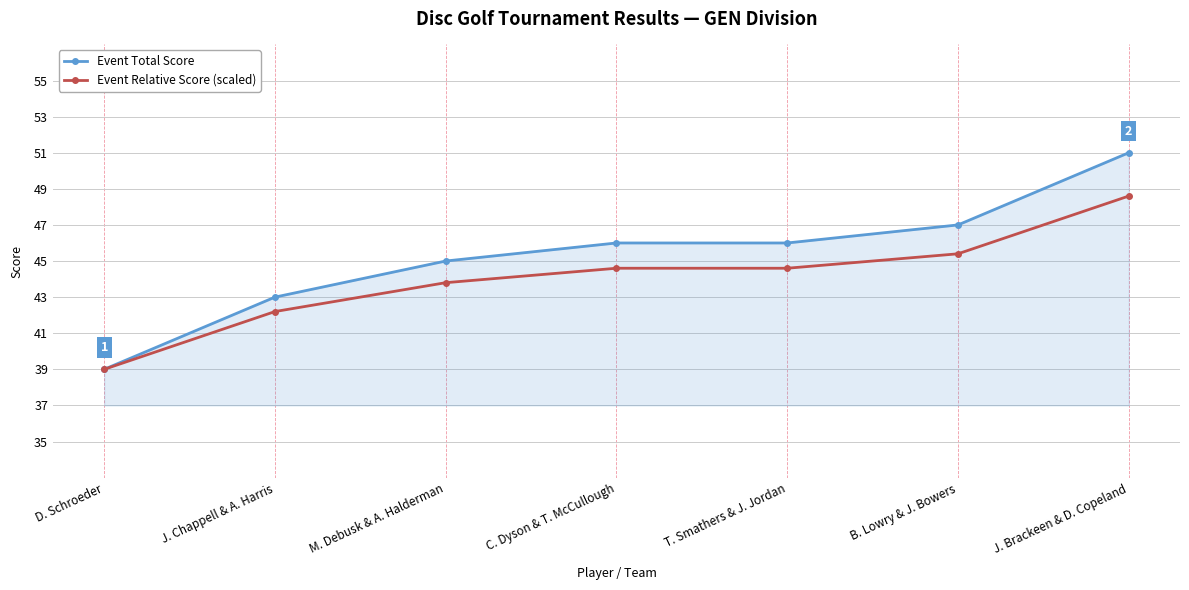

What are all the series names shown in the legend?

Event Total Score, Event Relative Score (scaled)